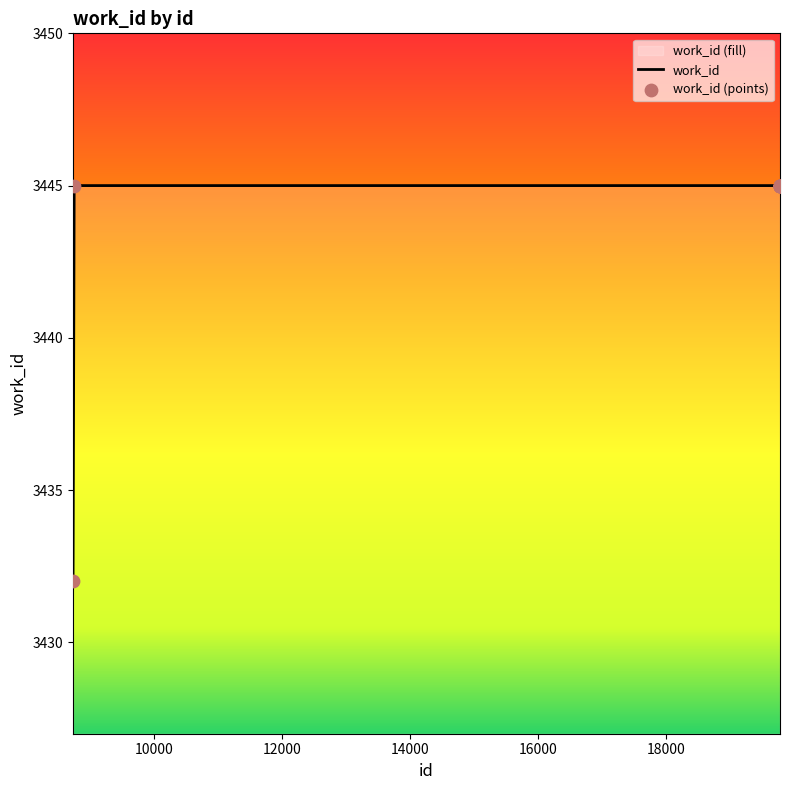

Which series has the largest Y range (max minus min)?

work_id